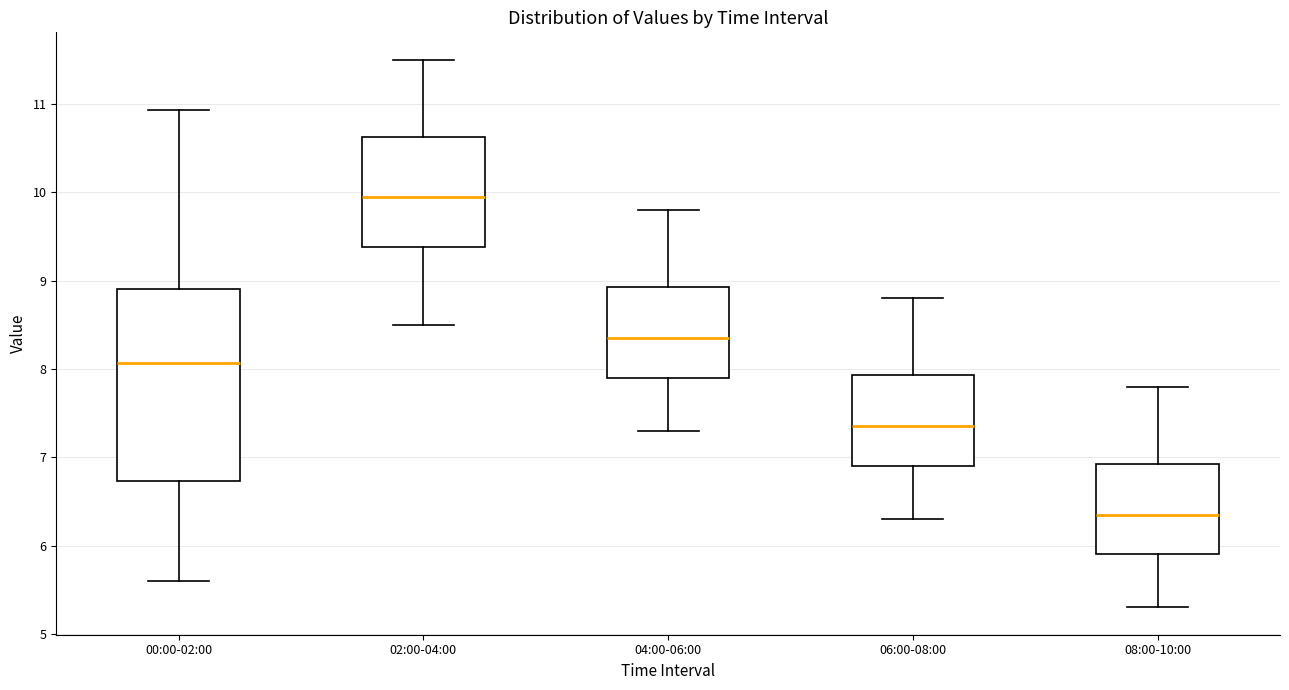

Reading left to right, read every box against the y-axis: the position of its median line, the range the box covers, and the ends of its whiskers. The values are not printed on the chart, so give them approximately, as read against the axis.

00:00-02:00: median 8.1, box 6.7 to 8.9, whiskers 5.6 to 10.9
02:00-04:00: median 10.0, box 9.4 to 10.6, whiskers 8.5 to 11.5
04:00-06:00: median 8.4, box 7.9 to 8.9, whiskers 7.3 to 9.8
06:00-08:00: median 7.4, box 6.9 to 7.9, whiskers 6.3 to 8.8
08:00-10:00: median 6.4, box 5.9 to 6.9, whiskers 5.3 to 7.8